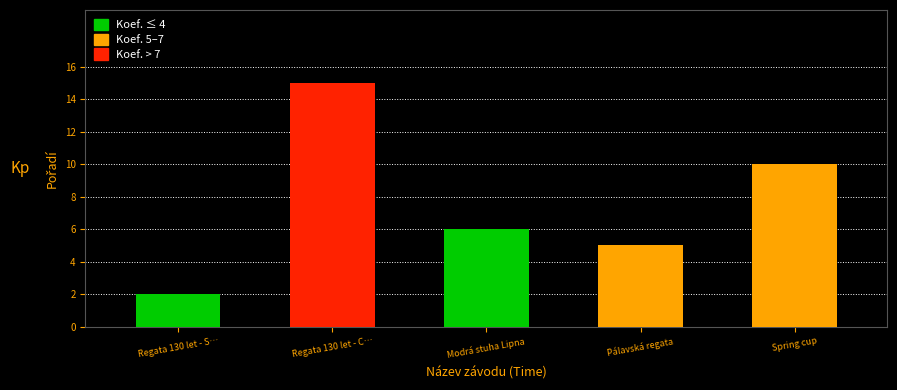

How many bars are there in total?

5